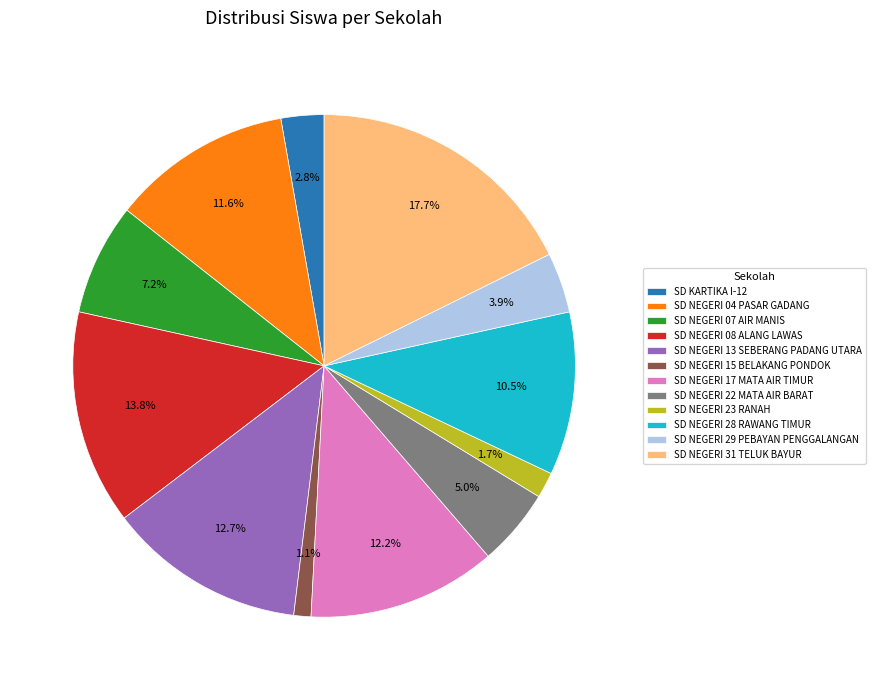

To the nearest percent, what is the difference between the SD NEGERI 04 PASAR GADANG and SD NEGERI 29 PEBAYAN PENGGALANGAN slice percentages?

8%